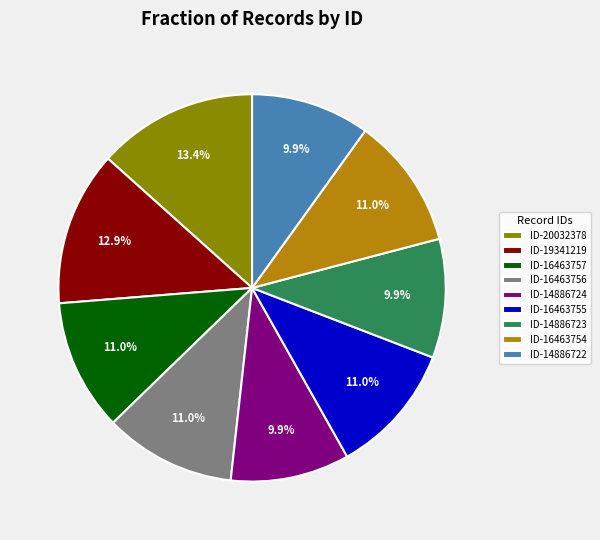

Which has a higher value, ID-14886723 or ID-16463755?

ID-16463755